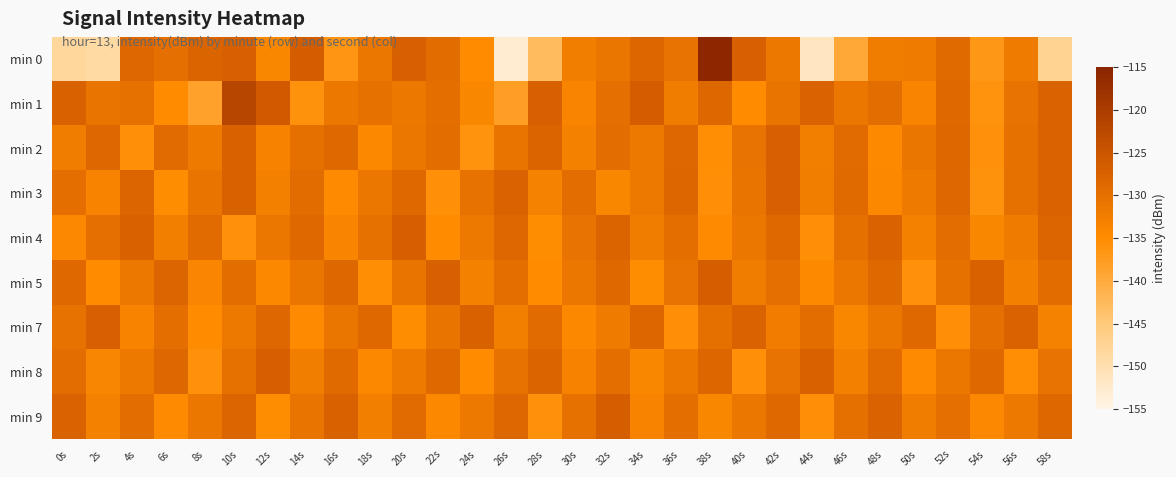

How many series are shown in this chart?

9